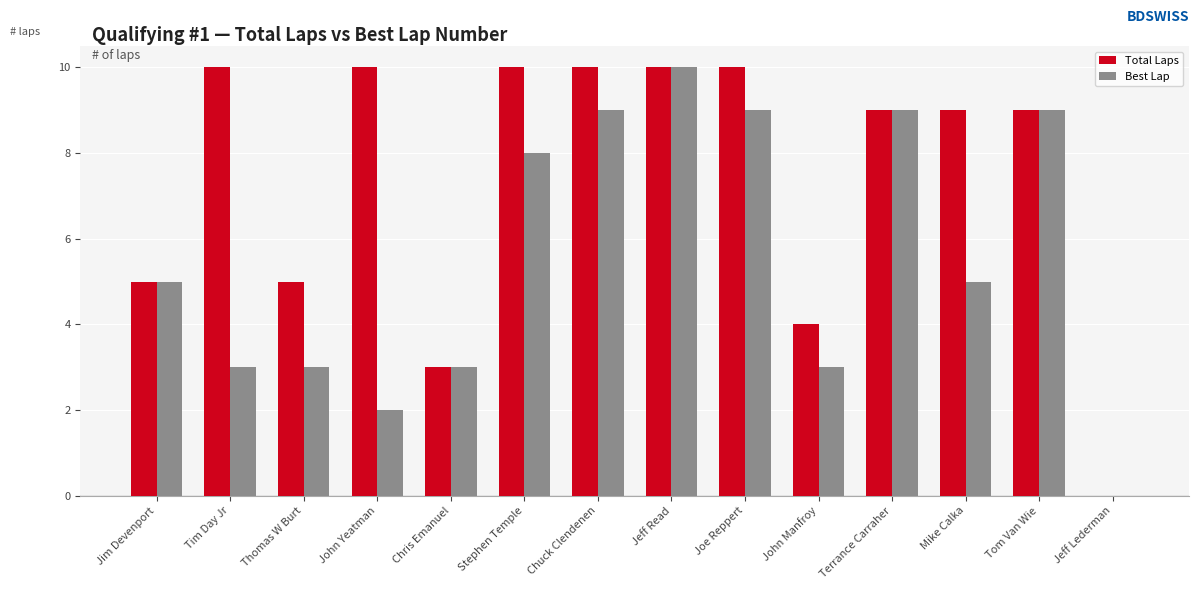

What is the highest value of the Total Laps series?

10